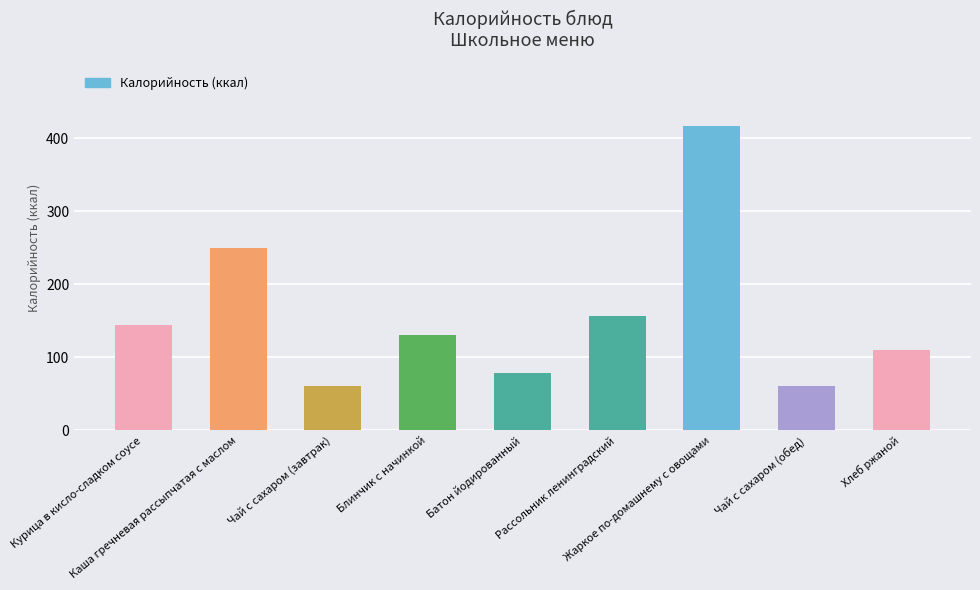

What is the sum of the values at Чай с сахаром (обед) and Каша гречневая рассыпчатая с маслом?

310.0